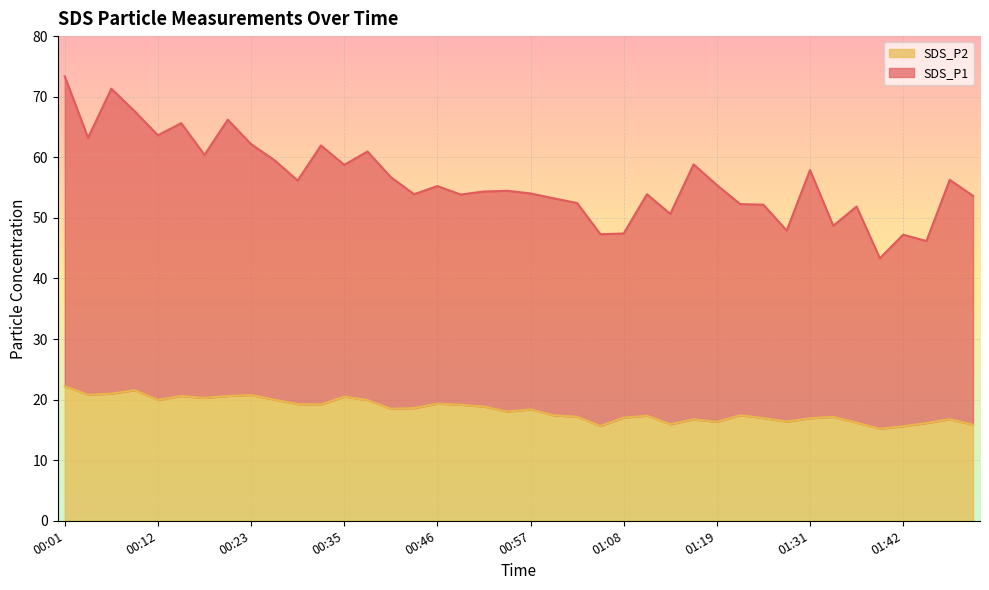

Count the number of data series in this chart.

2